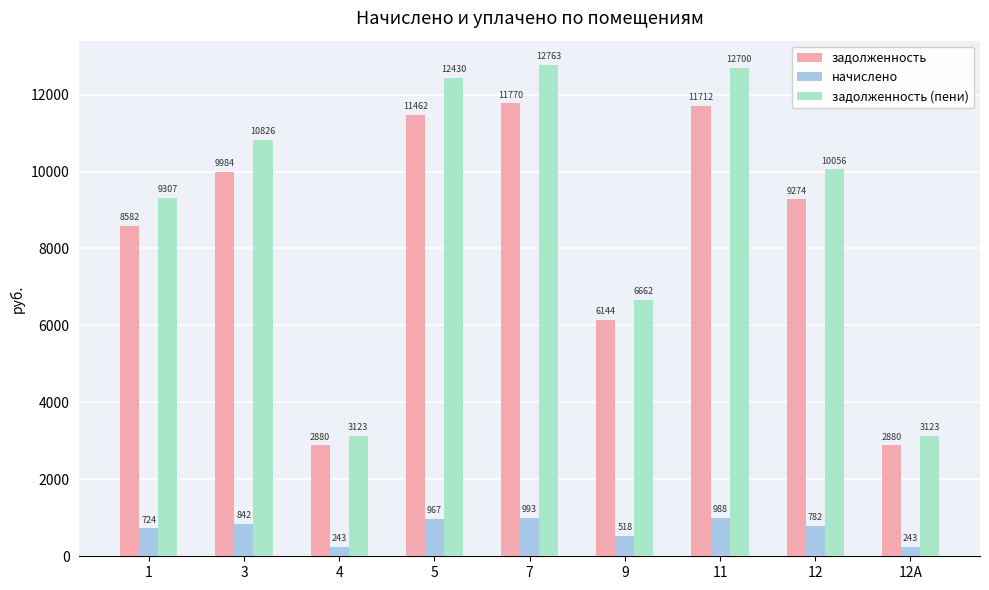

At which label does начислено first exceed 782?

3